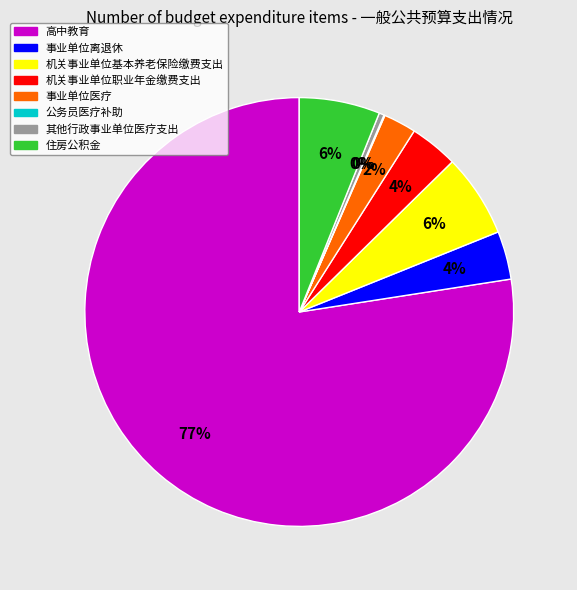

Which slice is the largest?

高中教育